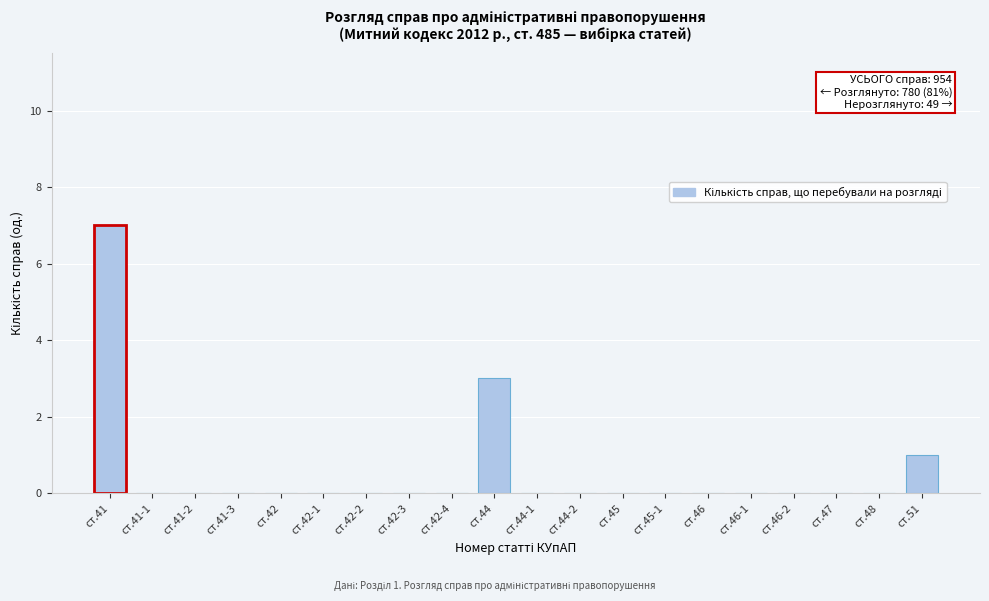

Reading right to left, extract all data points from this chart.

ст.51=1	ст.48=0	ст.47=0	ст.46-2=0	ст.46-1=0	ст.46=0	ст.45-1=0	ст.45=0	ст.44-2=0	ст.44-1=0	ст.44=3	ст.42-4=0	ст.42-3=0	ст.42-2=0	ст.42-1=0	ст.42=0	ст.41-3=0	ст.41-2=0	ст.41-1=0	ст.41=7